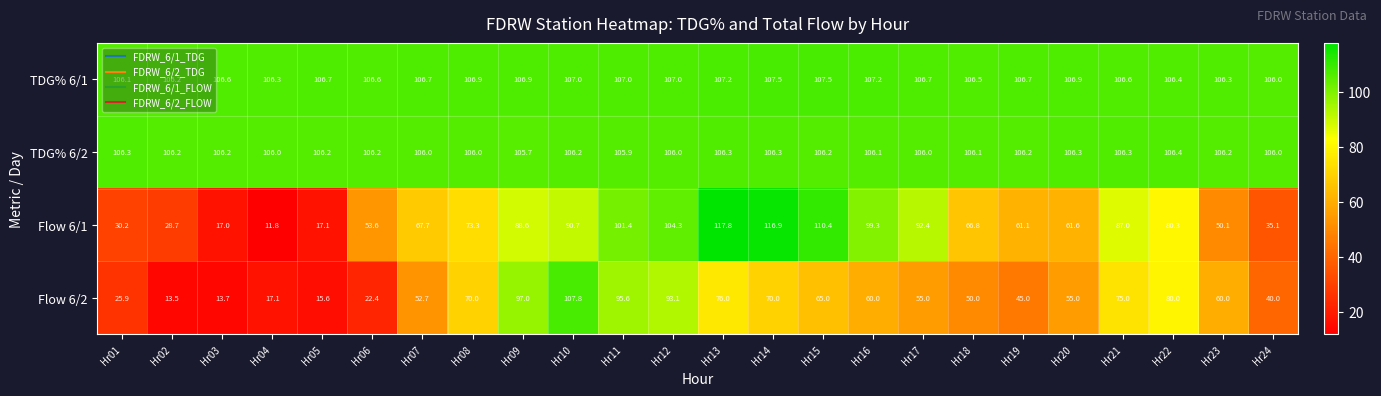

What value does the Flow 6/1 series have at Hr08?

73.3